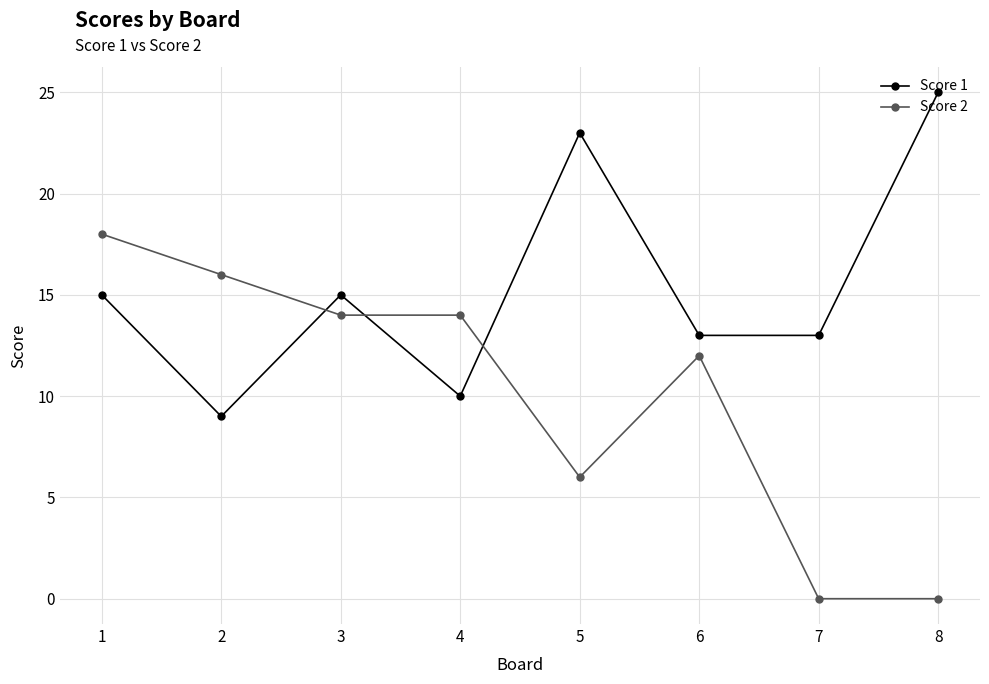

What is the difference between the maximum and second lowest values in the Score 2 series?

18